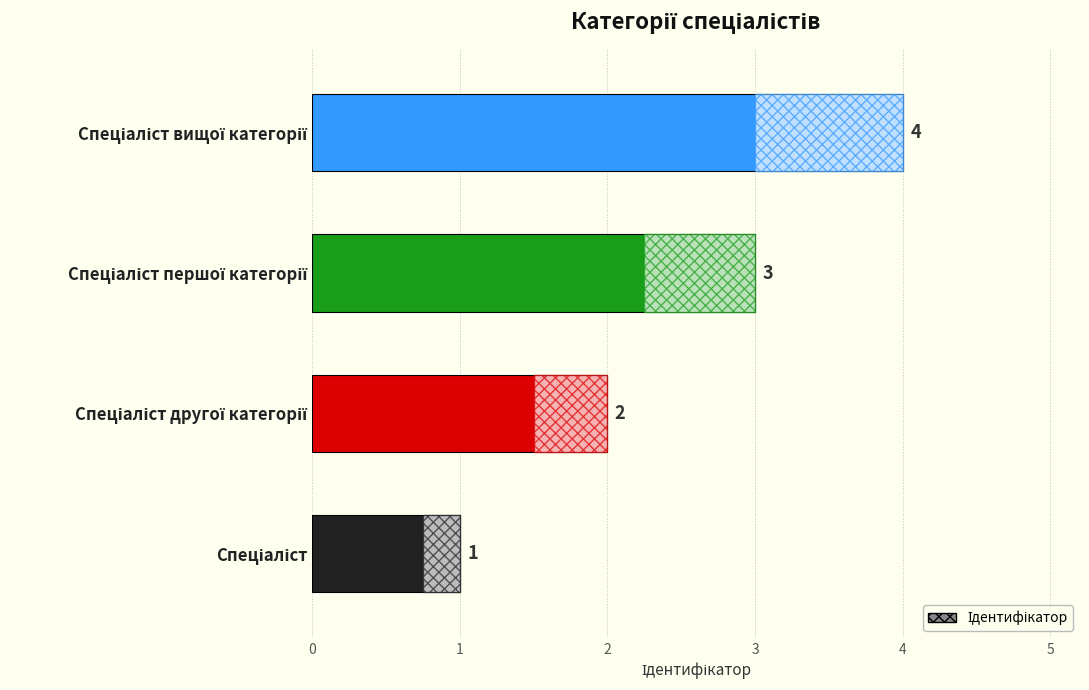

Count the values in the range 2 to 4.

3